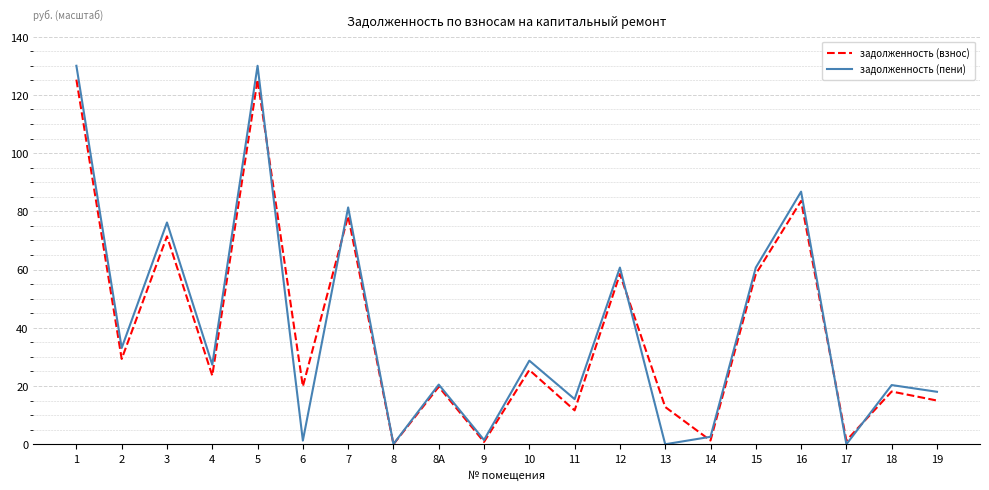

What is the spread (max minus min) of values at 18?

2.2